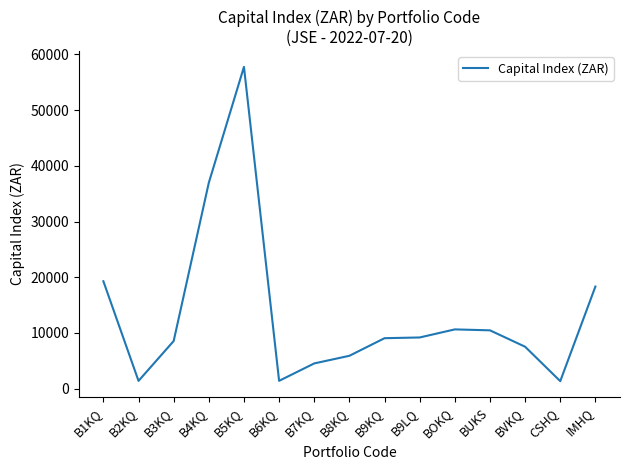

Read the value at B5KQ.

57760.0